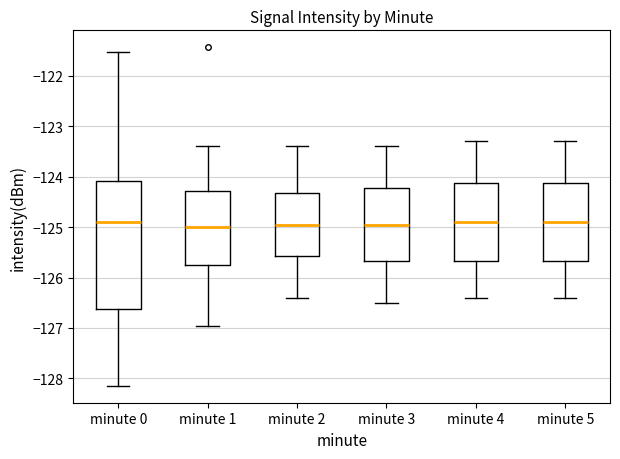

Where is the upper edge of the box for minute 5 on the y-axis? The values are not printed on the chart, so give them approximately, as read against the axis.

-124.1